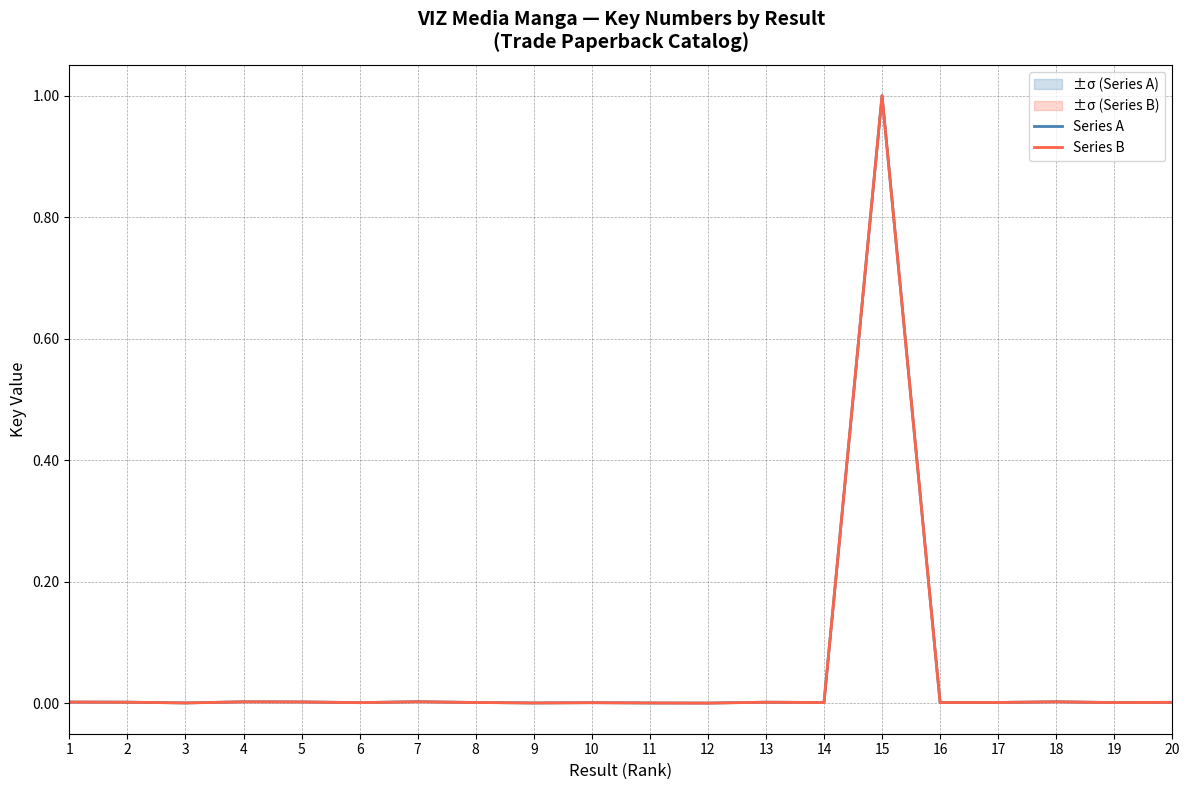

True or false: Series A and Series B intersect in this chart.

False